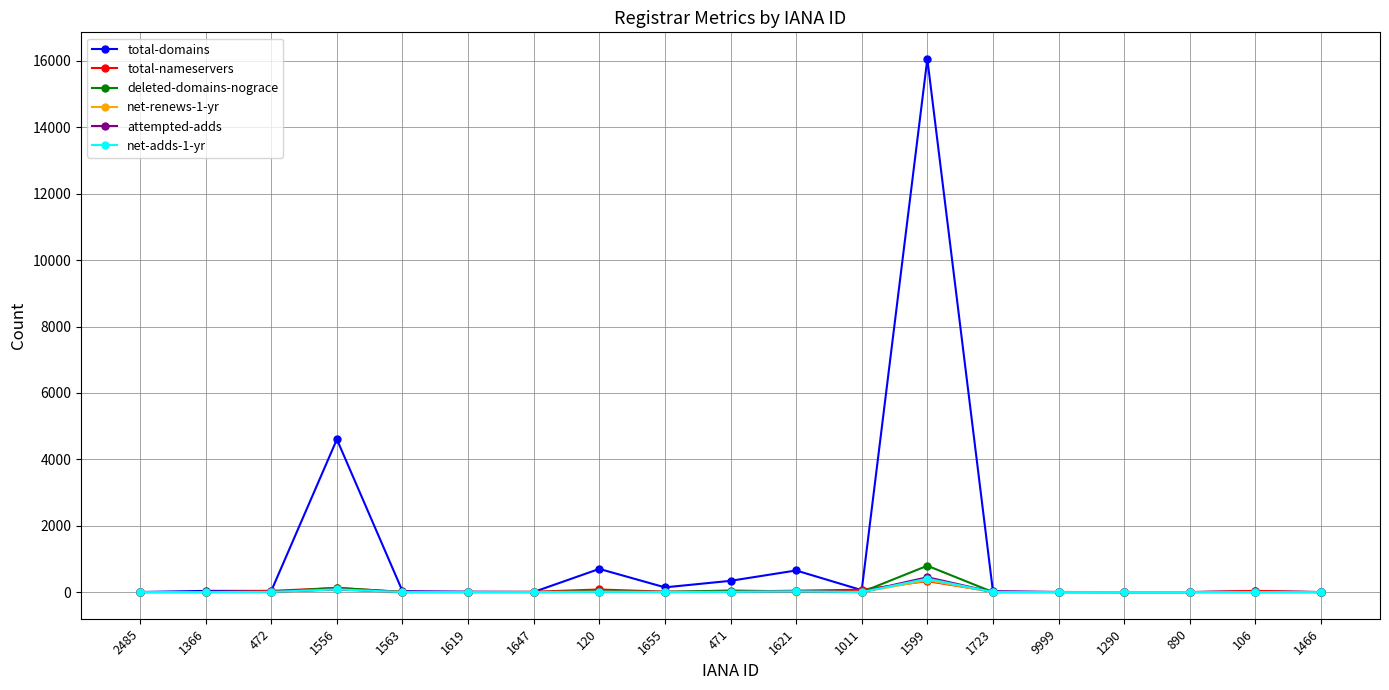

In attempted-adds, how many points are higher than both neighbors (excluding endpoints)?

4